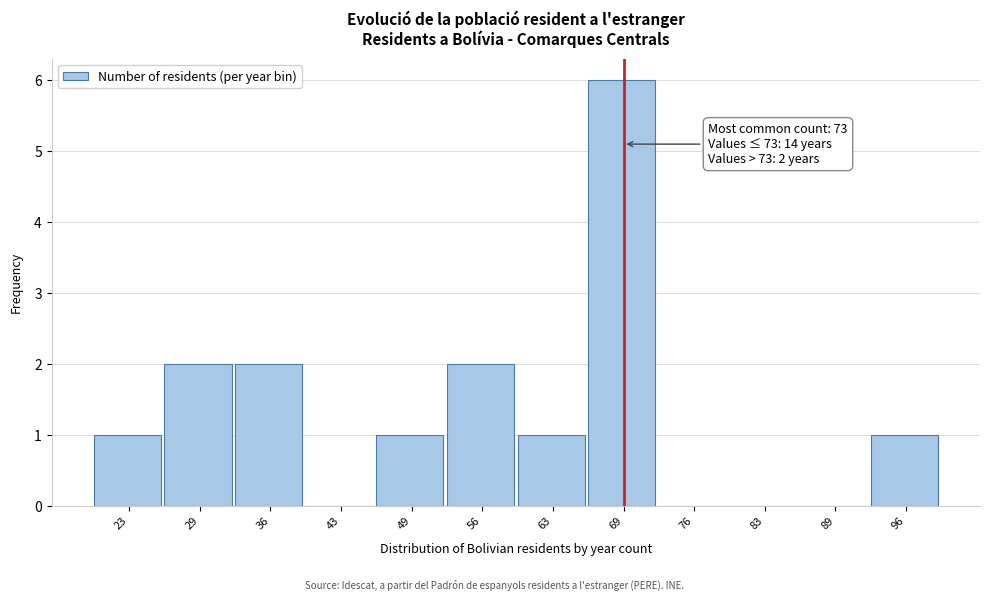

Reading right to left, what are all the values shown in this chart?

96=1	89=0	83=0	76=0	69=6	63=1	56=2	49=1	43=0	36=2	29=2	23=1